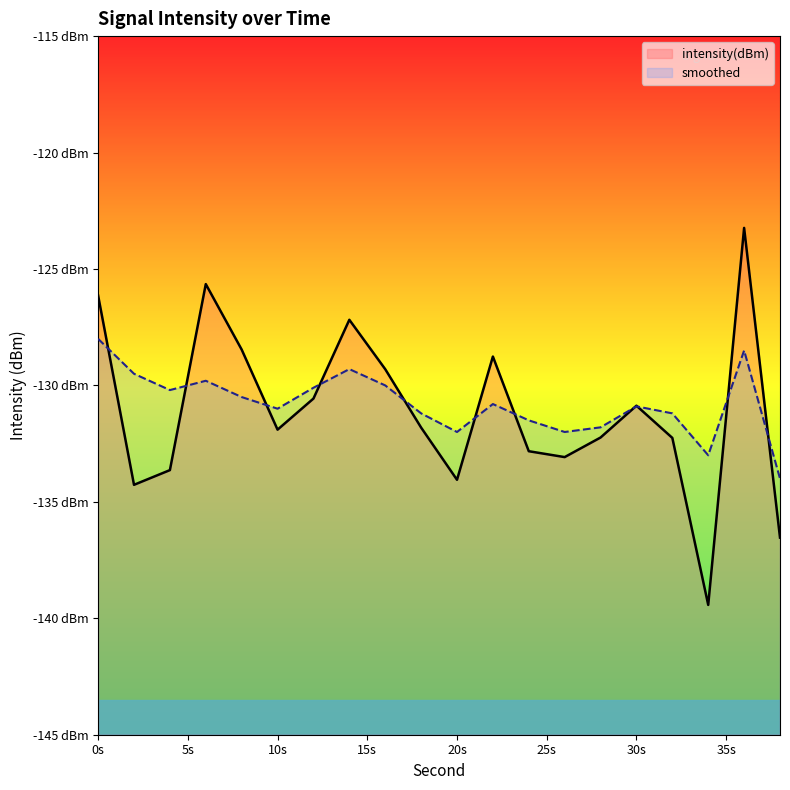

What are all the series names shown in the legend?

intensity(dBm), smoothed